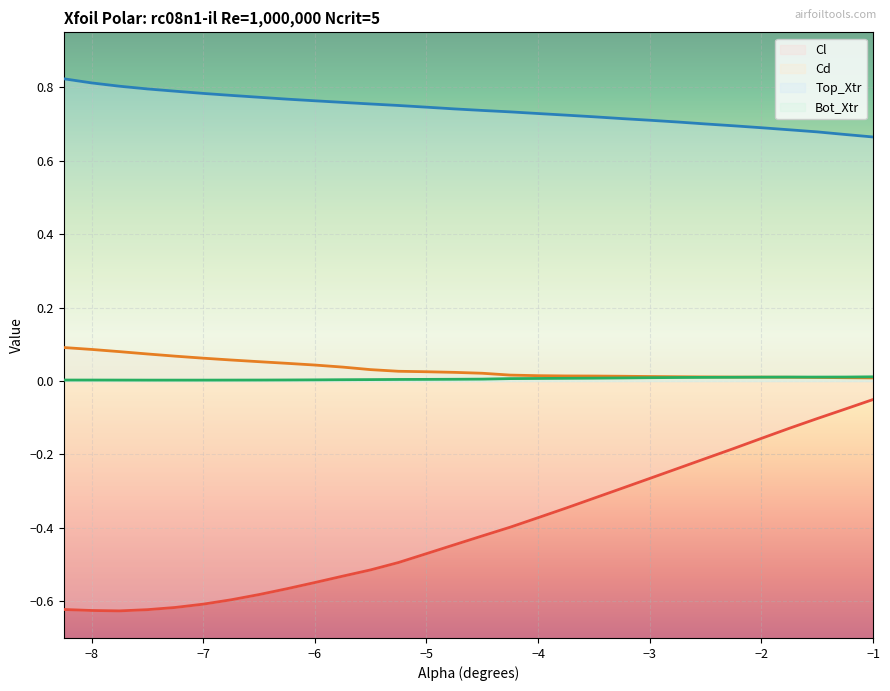

True or false: Top_Xtr and Cd cross at least once.

False